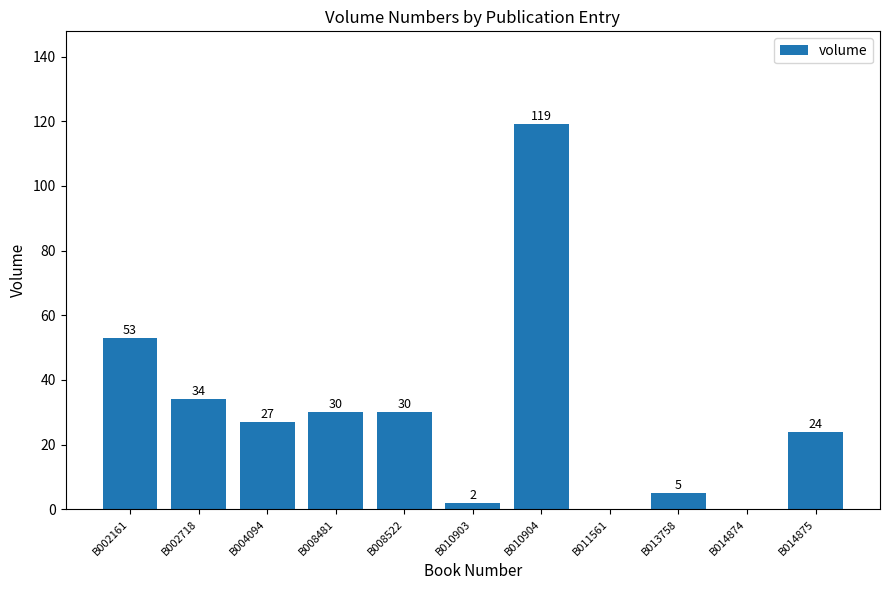

Is it true that the value at B002718 is 34?

True